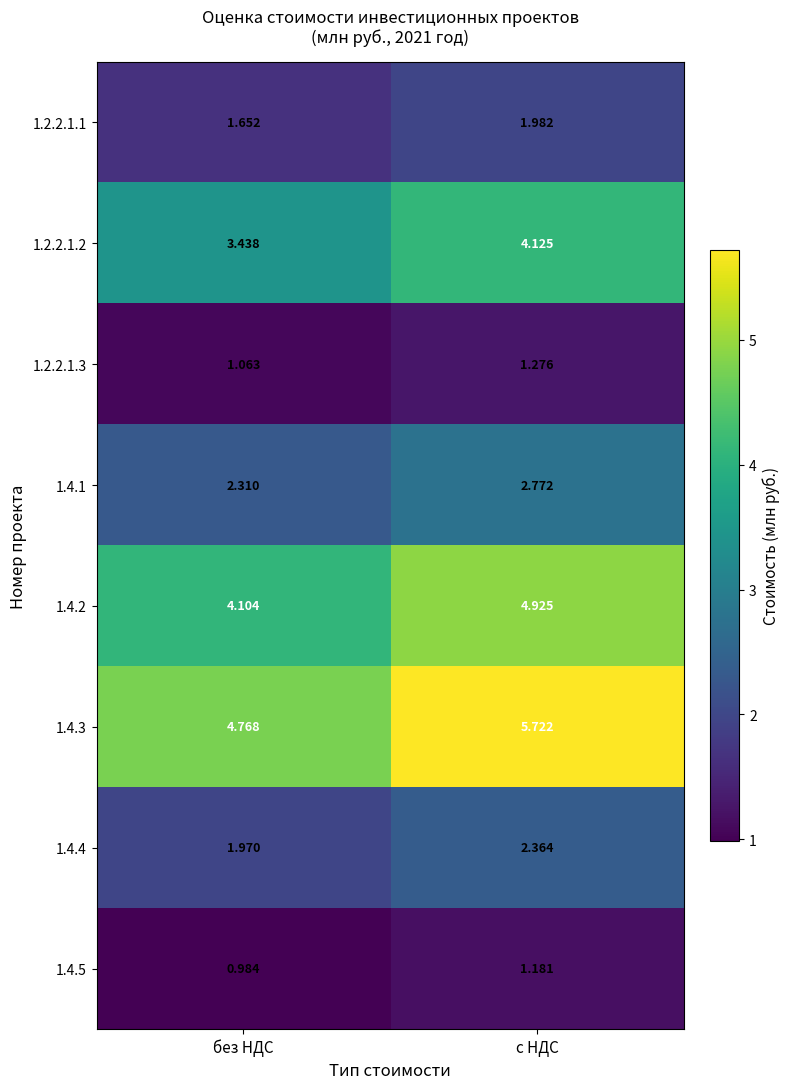

Count the number of data series in this chart.

8